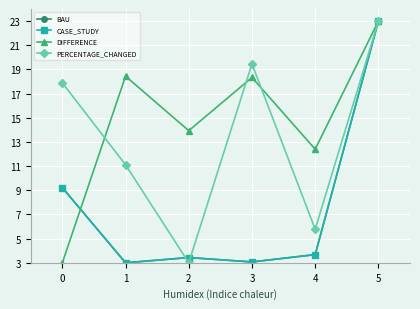

What is the difference between the highest and lowest values at 1?

15.4